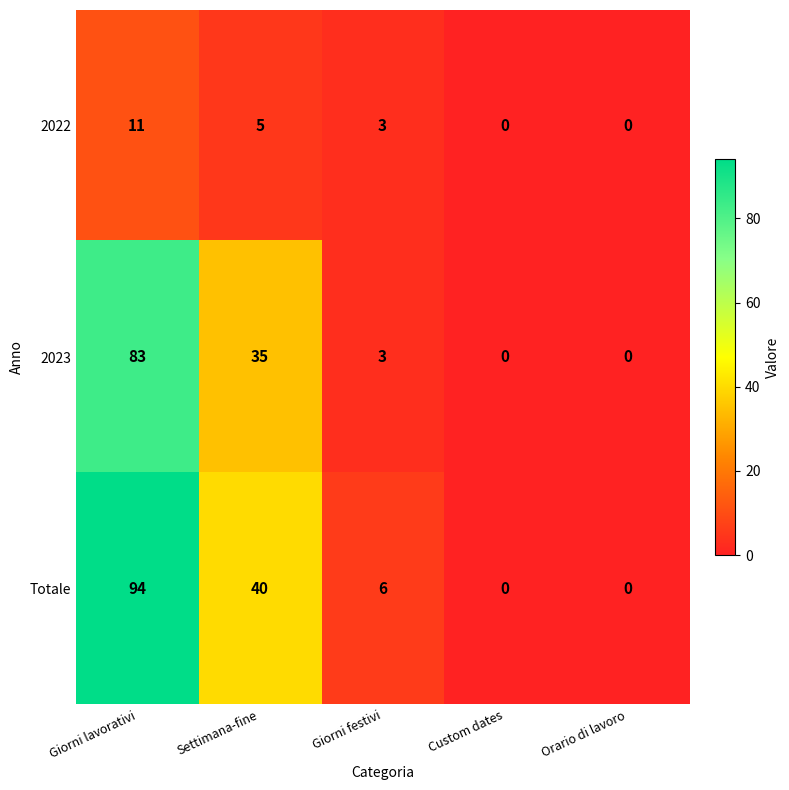

Where does the Totale series first go above 6?

Giorni lavorativi